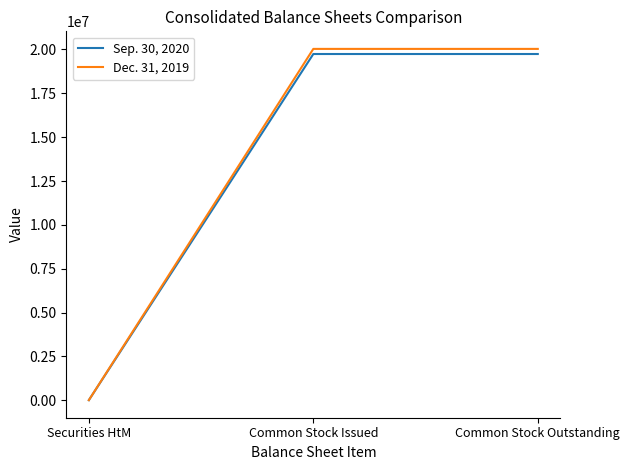

What is the highest value of the Sep. 30, 2020 series?

19739280